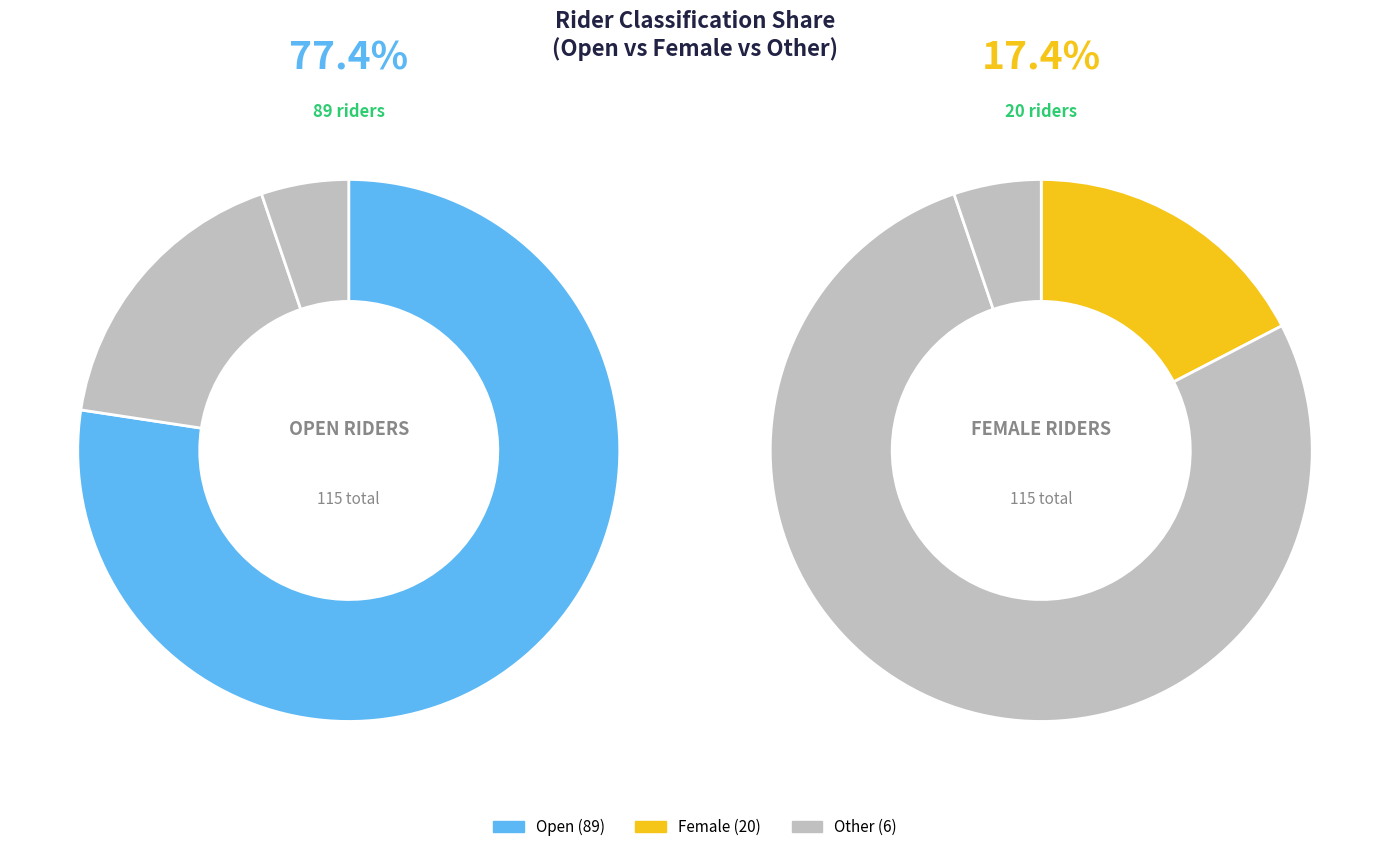

What is the largest slice in the pie chart?

Open